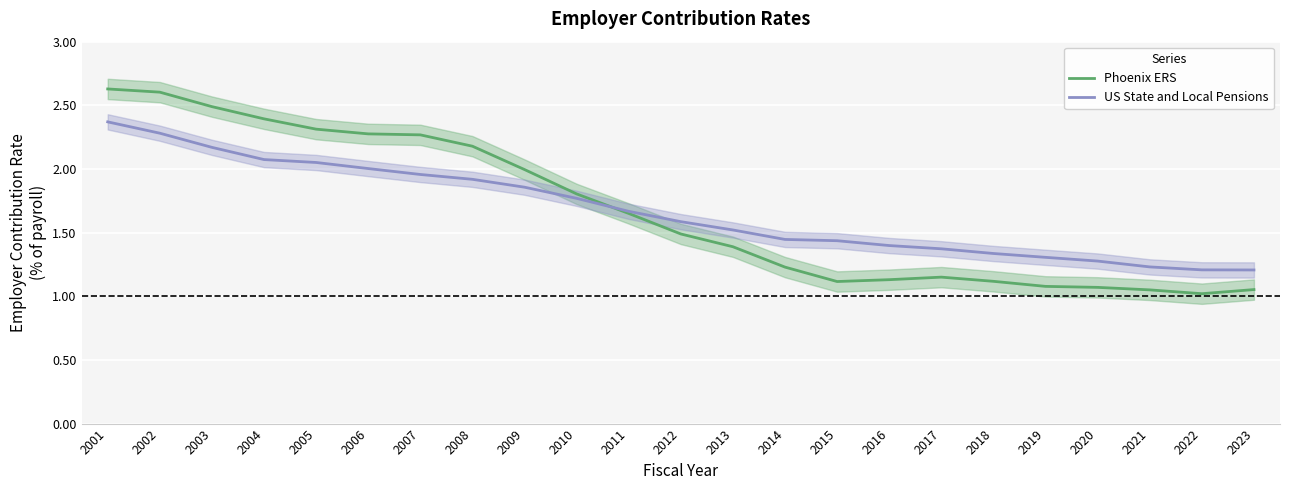

What is the maximum value for US State and Local Pensions?

2.4